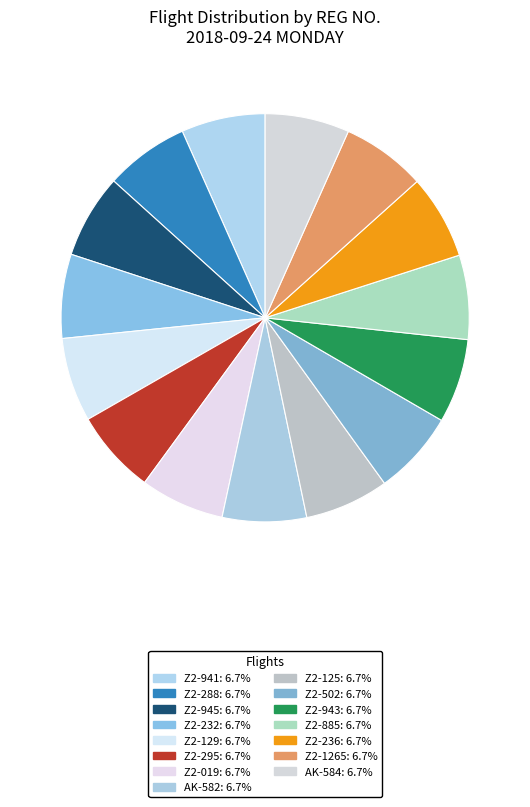

Which category has the smallest portion of the pie?

Z2-941